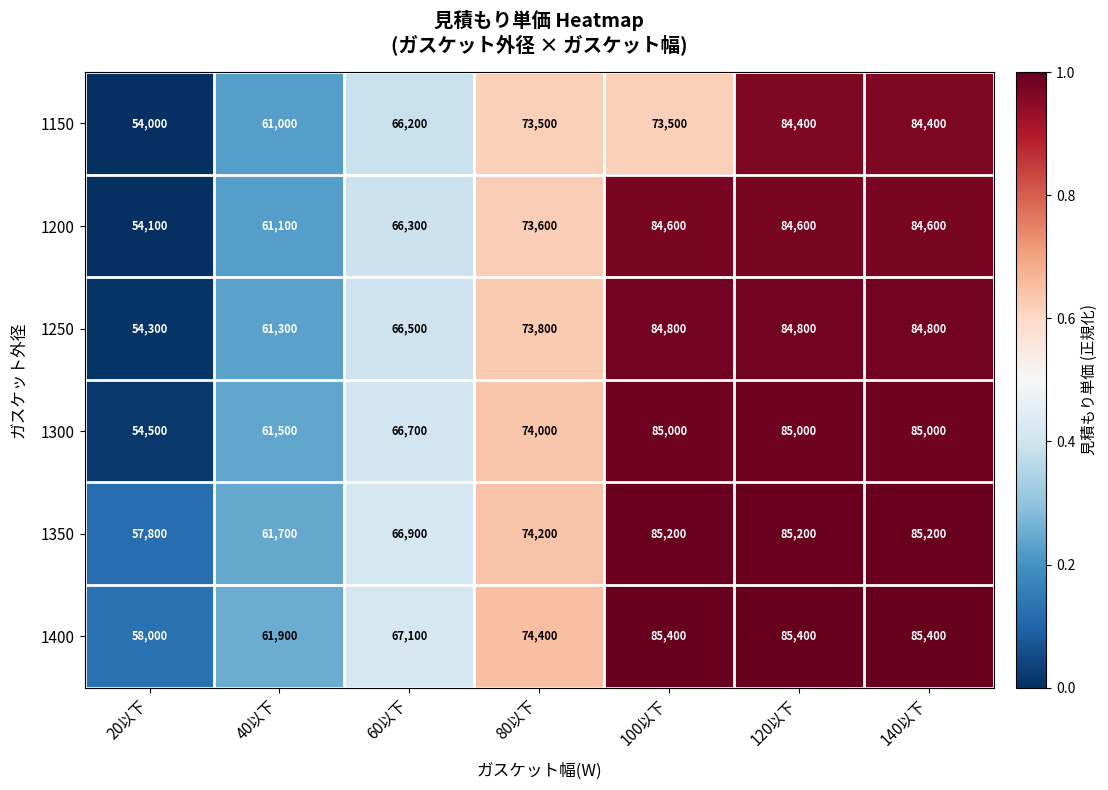

What is the difference between the highest and lowest values at 100以下?

11900